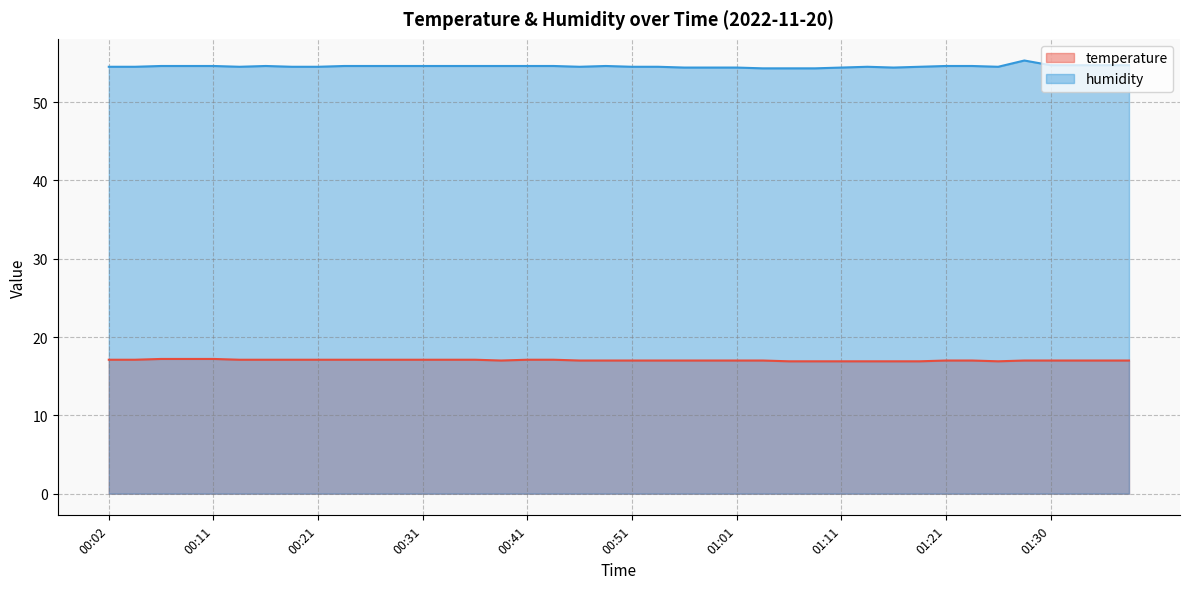

Does the chart have visible grid lines?

Yes